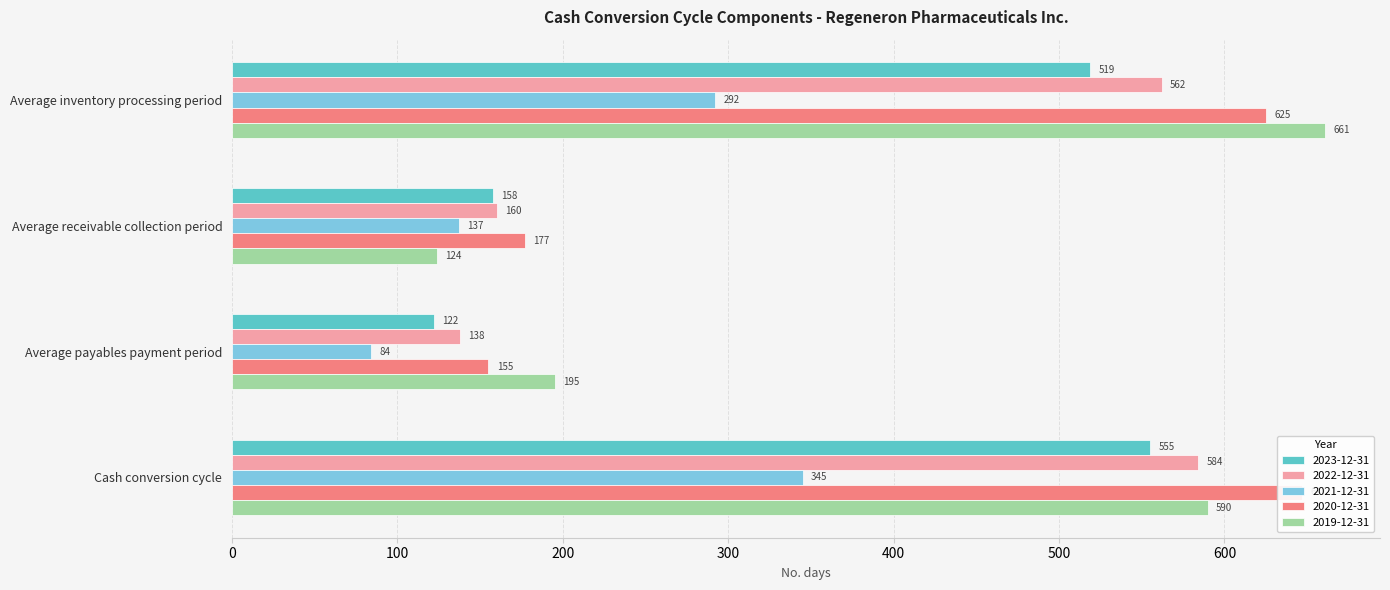

Reading left to right, extract all data points from this chart.

2023-12-31: 519	158	122	555
2022-12-31: 562	160	138	584
2021-12-31: 292	137	84	345
2020-12-31: 625	177	155	647
2019-12-31: 661	124	195	590